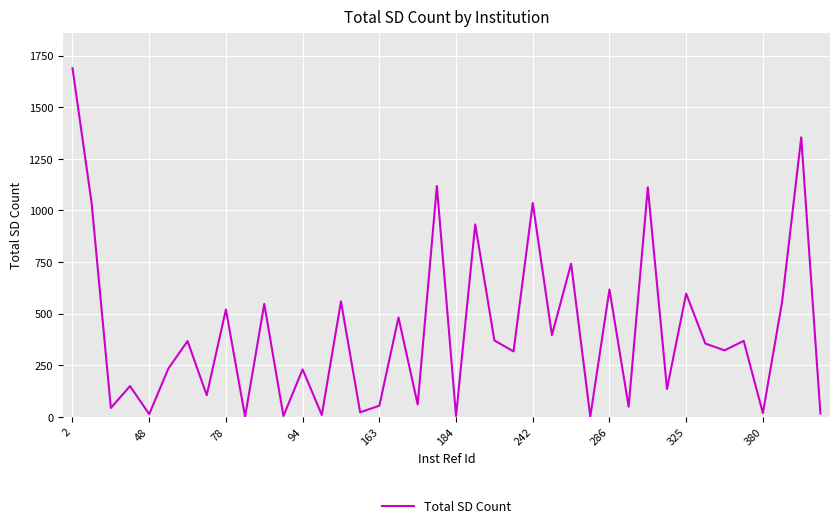

What is the maximum value shown in the chart?

1689